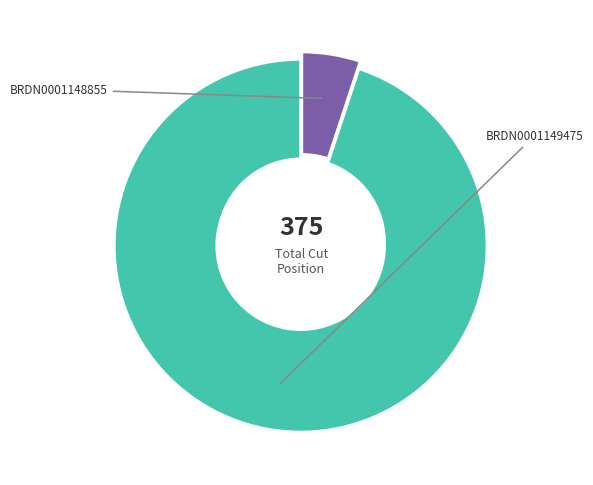

Does any single category account for the majority?

Yes